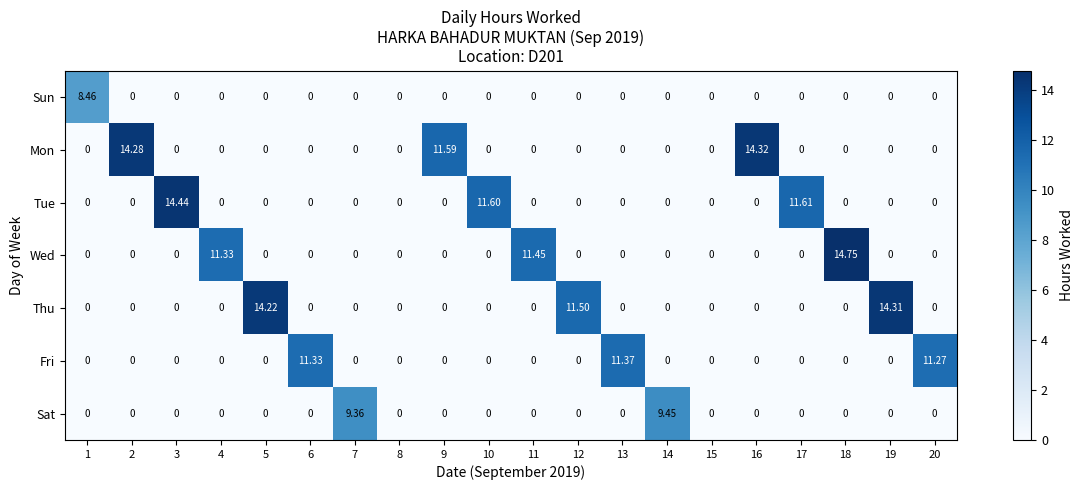

How many series are shown in this chart?

7